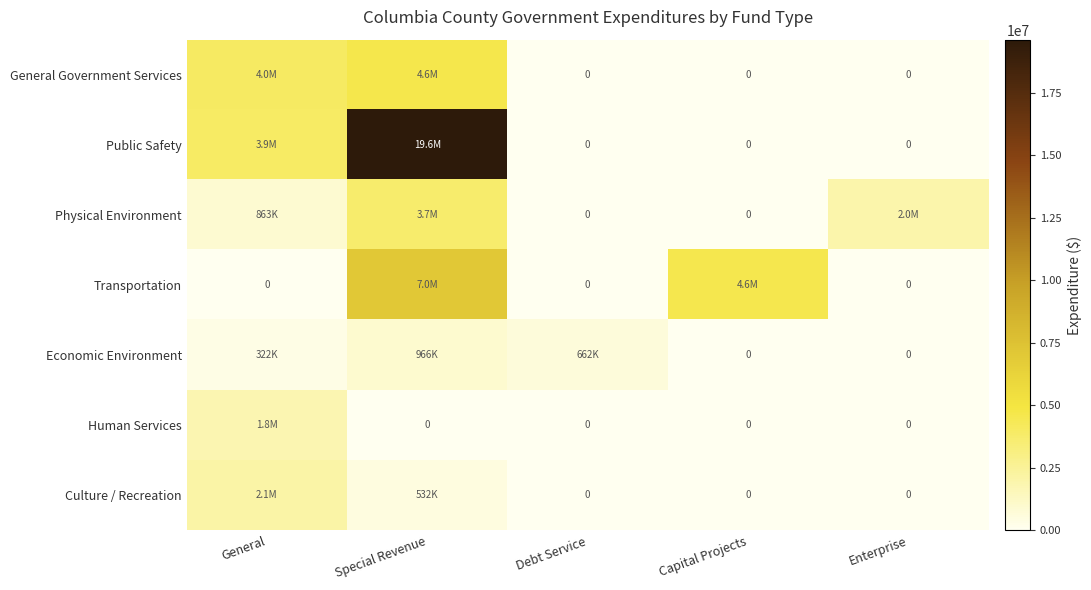

The Human Services series shows 0 at Enterprise. True or false?

True